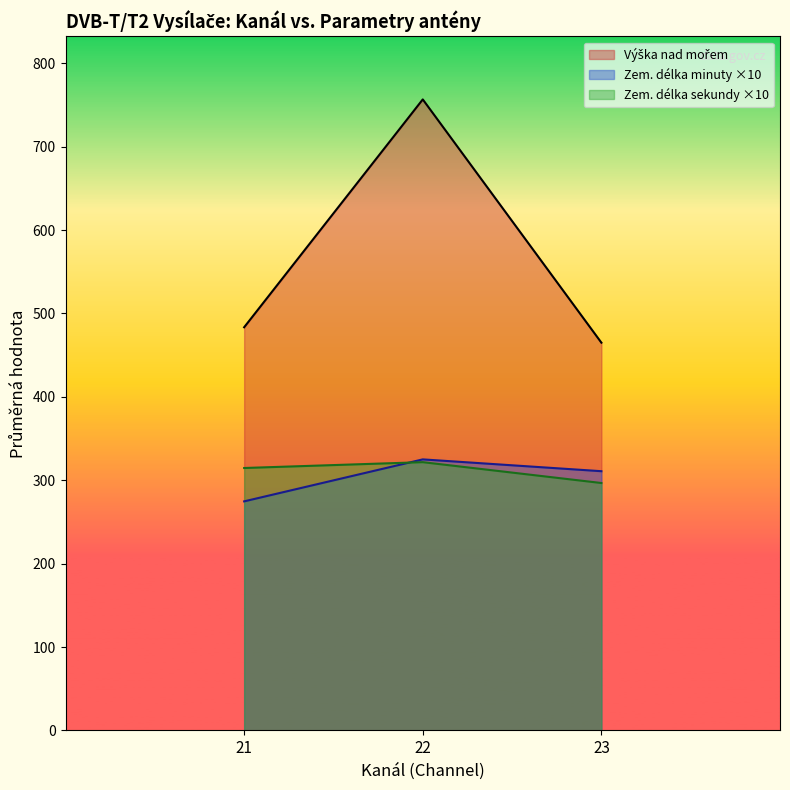

What is the average value of the Zem. délka sekundy series?

31